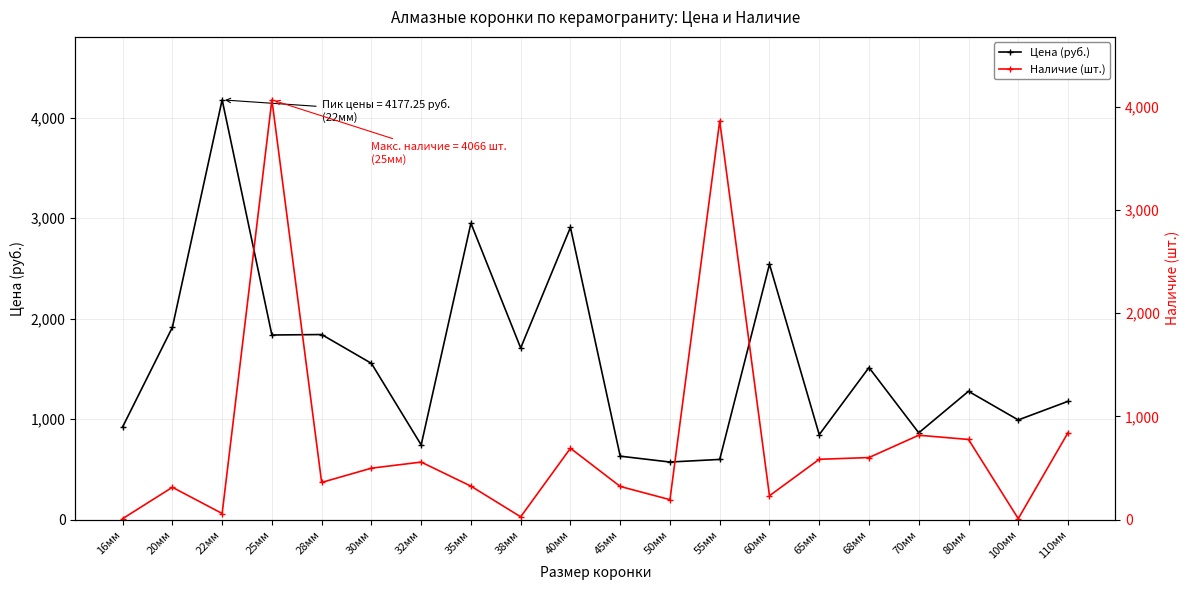

Where is the first local maximum for Наличие (шт.)?

20мм